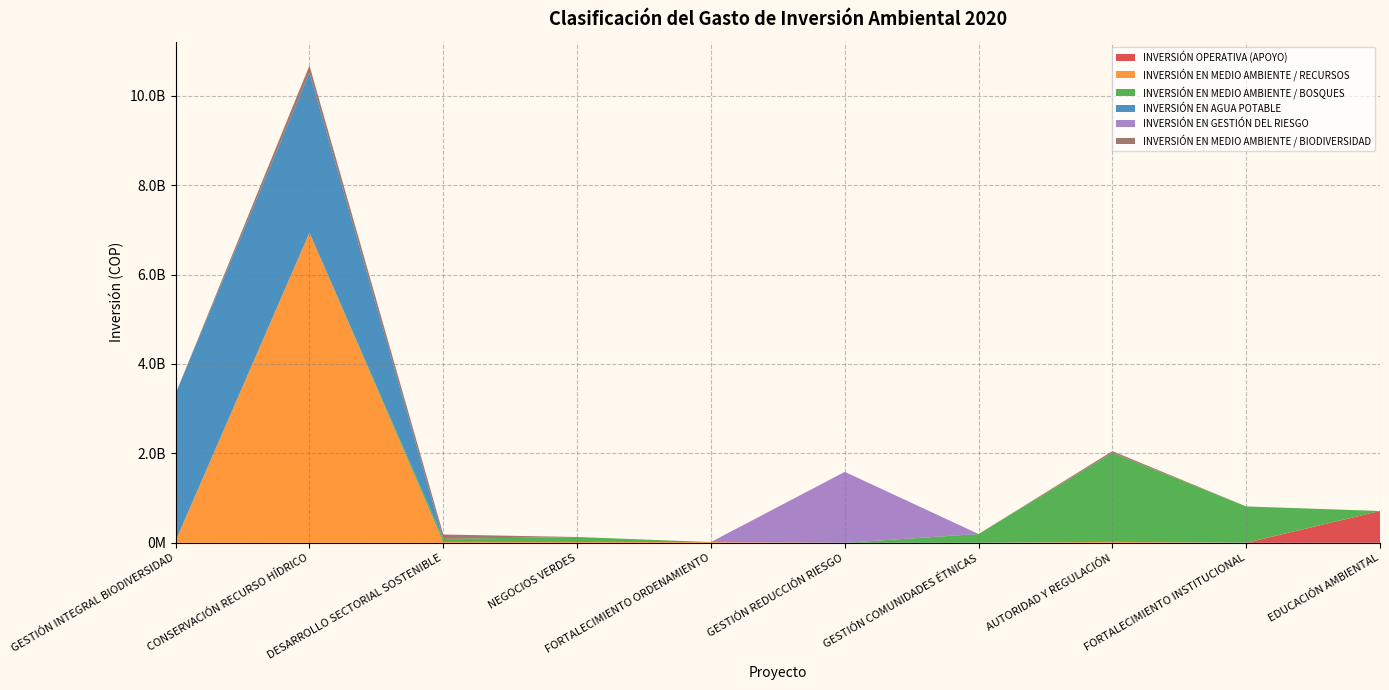

Reading left to right, list all the values displayed in this chart.

INVERSIÓN OPERATIVA (APOYO): GESTIÓN INTEGRAL BIODIVERSIDAD=0	CONSERVACIÓN RECURSO HÍDRICO=0	DESARROLLO SECTORIAL SOSTENIBLE=0	NEGOCIOS VERDES=0	FORTALECIMIENTO ORDENAMIENTO=0	GESTIÓN REDUCCIÓN RIESGO=0	GESTIÓN COMUNIDADES ÉTNICAS=0	AUTORIDAD Y REGULACIÓN=0	FORTALECIMIENTO INSTITUCIONAL=0	EDUCACIÓN AMBIENTAL=711969981
INVERSIÓN EN MEDIO AMBIENTE / RECURSOS: GESTIÓN INTEGRAL BIODIVERSIDAD=47527303	CONSERVACIÓN RECURSO HÍDRICO=6937674514	DESARROLLO SECTORIAL SOSTENIBLE=19398096	NEGOCIOS VERDES=19398096	FORTALECIMIENTO ORDENAMIENTO=16974037	GESTIÓN REDUCCIÓN RIESGO=0	GESTIÓN COMUNIDADES ÉTNICAS=0	AUTORIDAD Y REGULACIÓN=21217546	FORTALECIMIENTO INSTITUCIONAL=2556290	EDUCACIÓN AMBIENTAL=0
INVERSIÓN EN MEDIO AMBIENTE / BOSQUES: GESTIÓN INTEGRAL BIODIVERSIDAD=0	CONSERVACIÓN RECURSO HÍDRICO=0	DESARROLLO SECTORIAL SOSTENIBLE=68791410	NEGOCIOS VERDES=110558449	FORTALECIMIENTO ORDENAMIENTO=0	GESTIÓN REDUCCIÓN RIESGO=0	GESTIÓN COMUNIDADES ÉTNICAS=197386400	AUTORIDAD Y REGULACIÓN=1991457247	FORTALECIMIENTO INSTITUCIONAL=811450990	EDUCACIÓN AMBIENTAL=0
INVERSIÓN EN AGUA POTABLE: GESTIÓN INTEGRAL BIODIVERSIDAD=3292674252	CONSERVACIÓN RECURSO HÍDRICO=3576963272	DESARROLLO SECTORIAL SOSTENIBLE=0	NEGOCIOS VERDES=0	FORTALECIMIENTO ORDENAMIENTO=0	GESTIÓN REDUCCIÓN RIESGO=0	GESTIÓN COMUNIDADES ÉTNICAS=0	AUTORIDAD Y REGULACIÓN=0	FORTALECIMIENTO INSTITUCIONAL=0	EDUCACIÓN AMBIENTAL=0
INVERSIÓN EN GESTIÓN DEL RIESGO: GESTIÓN INTEGRAL BIODIVERSIDAD=0	CONSERVACIÓN RECURSO HÍDRICO=0	DESARROLLO SECTORIAL SOSTENIBLE=0	NEGOCIOS VERDES=0	FORTALECIMIENTO ORDENAMIENTO=0	GESTIÓN REDUCCIÓN RIESGO=1587288399	GESTIÓN COMUNIDADES ÉTNICAS=0	AUTORIDAD Y REGULACIÓN=0	FORTALECIMIENTO INSTITUCIONAL=0	EDUCACIÓN AMBIENTAL=0
INVERSIÓN EN MEDIO AMBIENTE / BIODIVERSIDAD: GESTIÓN INTEGRAL BIODIVERSIDAD=290853	CONSERVACIÓN RECURSO HÍDRICO=161220069	DESARROLLO SECTORIAL SOSTENIBLE=97168778	NEGOCIOS VERDES=0	FORTALECIMIENTO ORDENAMIENTO=0	GESTIÓN REDUCCIÓN RIESGO=0	GESTIÓN COMUNIDADES ÉTNICAS=0	AUTORIDAD Y REGULACIÓN=37061372	FORTALECIMIENTO INSTITUCIONAL=0	EDUCACIÓN AMBIENTAL=0